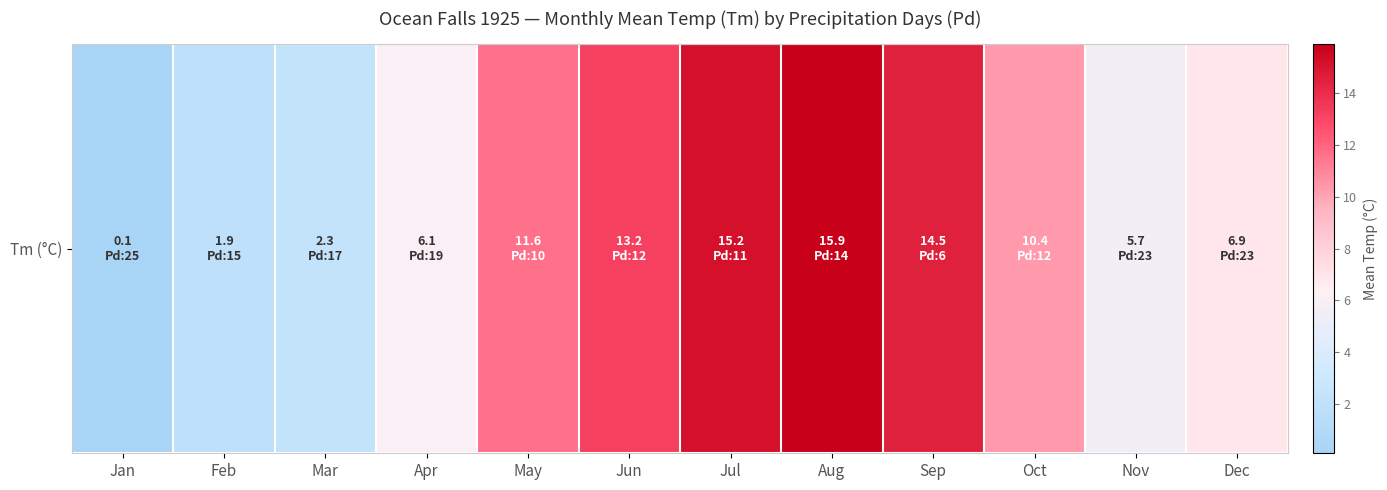

Reading left to right, list all the values displayed in this chart.

Jan=0.1	Feb=1.9	Mar=2.3	Apr=6.1	May=11.6	Jun=13.2	Jul=15.2	Aug=15.9	Sep=14.5	Oct=10.4	Nov=5.7	Dec=6.9